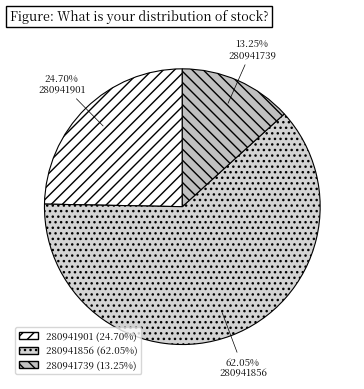

Which category has the biggest portion of the pie?

280941856